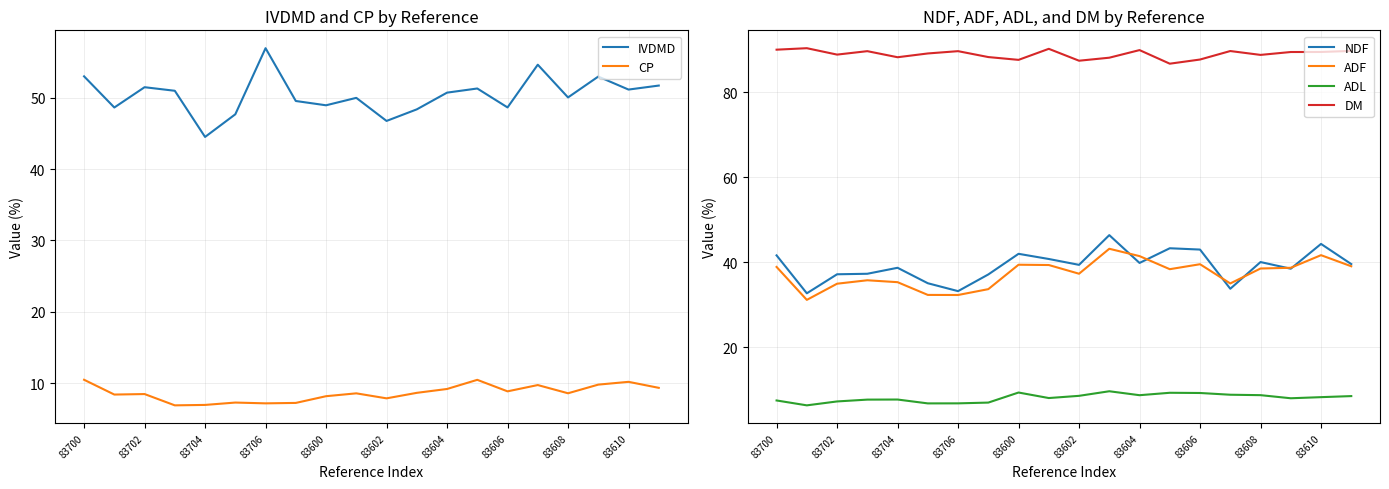

What is the lowest value of the ADL series?

6.3